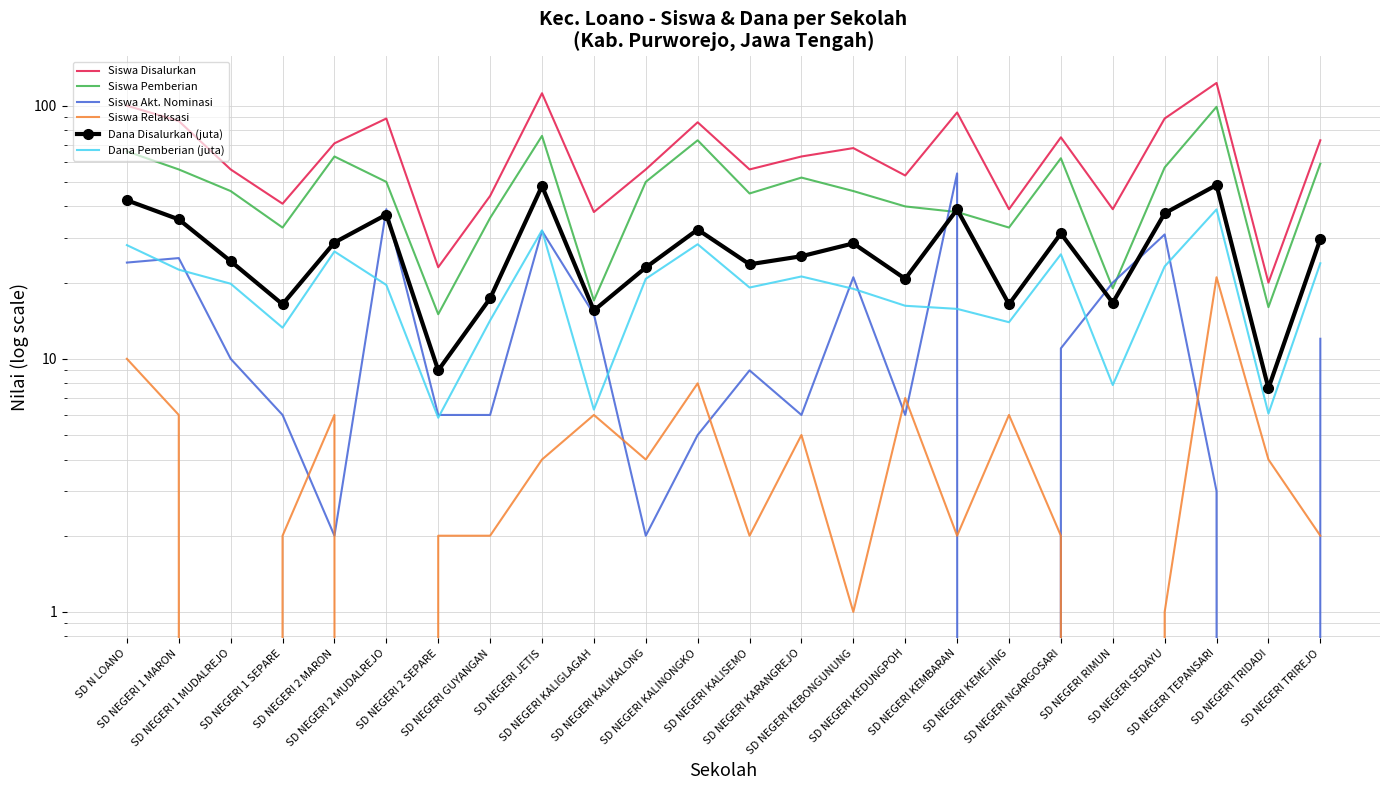

True or false: Dana Disalurkan (juta) and Siswa Relaksasi intersect in this chart.

False